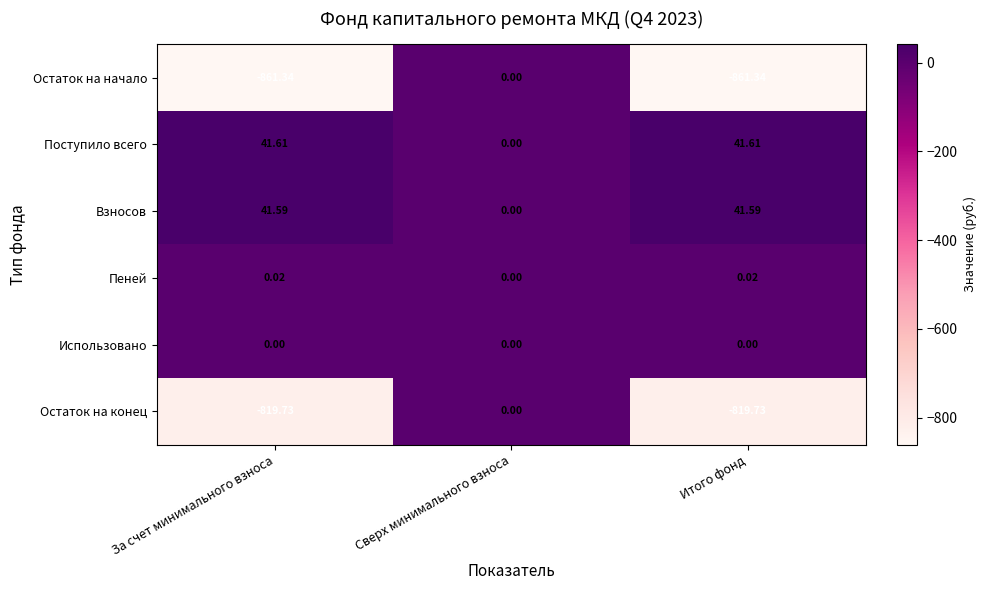

Between Сверх минимального взноса and Итого фонд, which series saw the biggest shift?

Остаток на начало